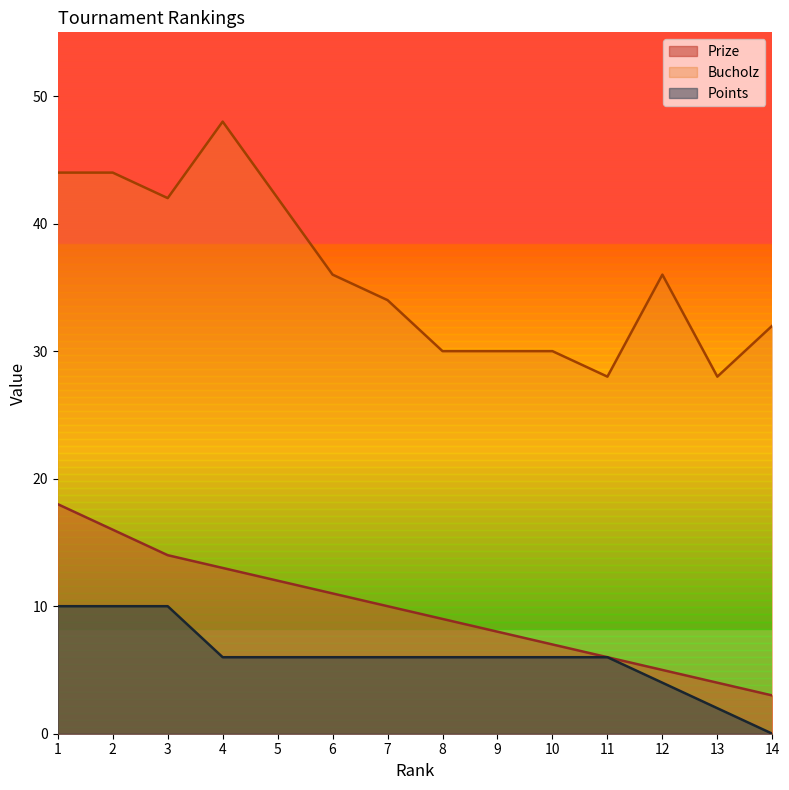

True or false: Bucholz and Points cross at least once.

False